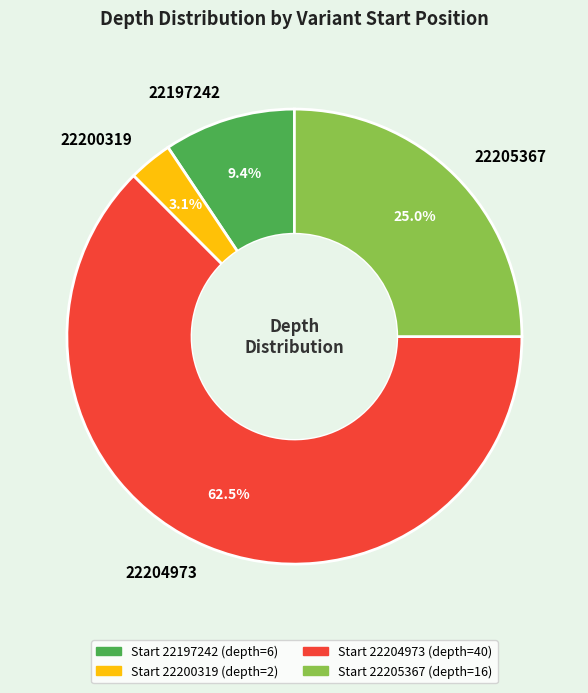

Is there any slice that represents more than half of the pie?

Yes